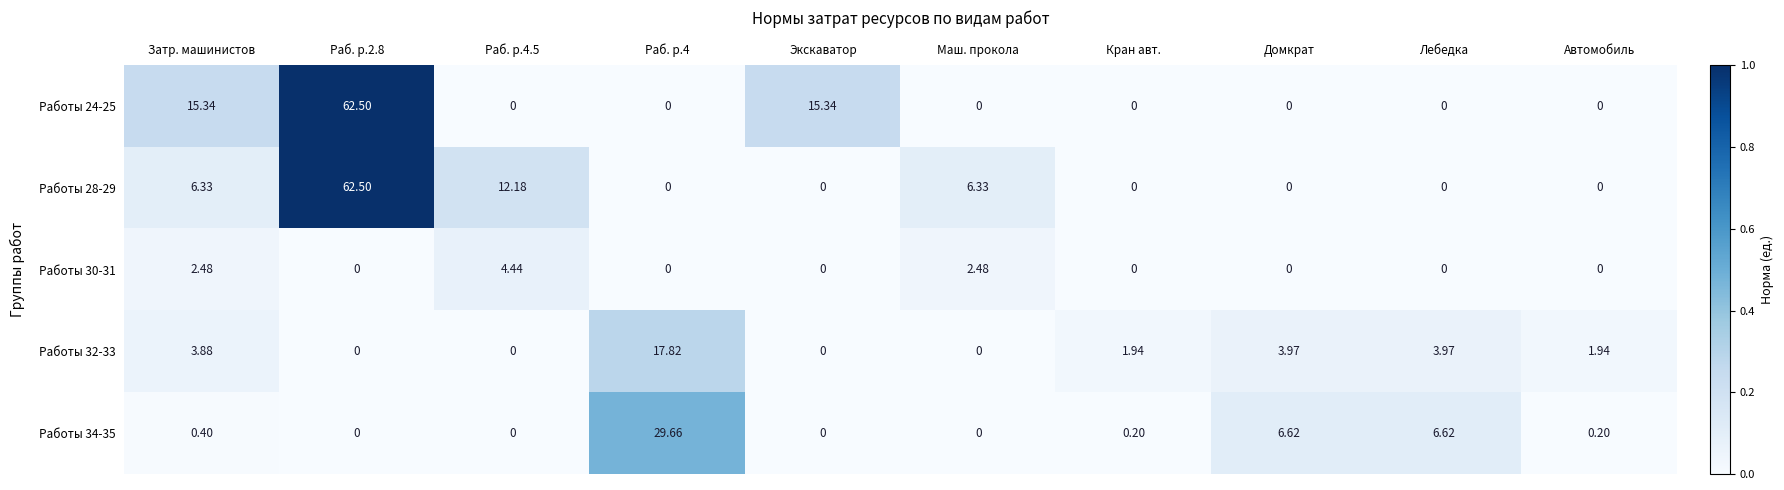

How many categories are shown in the chart?

10